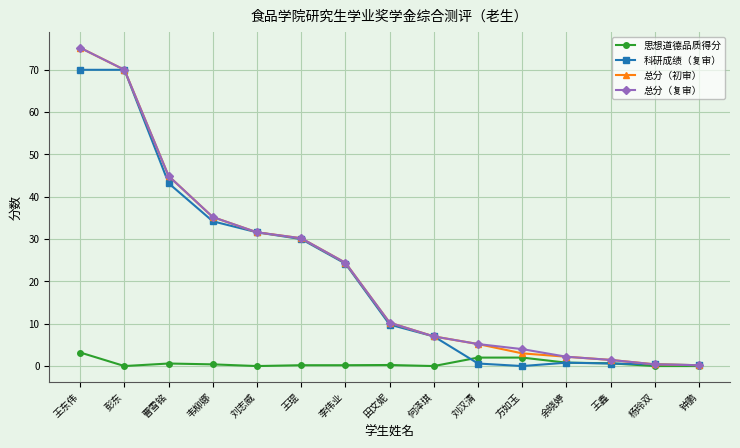

How many data points in 总分（初审） are above 10?

8